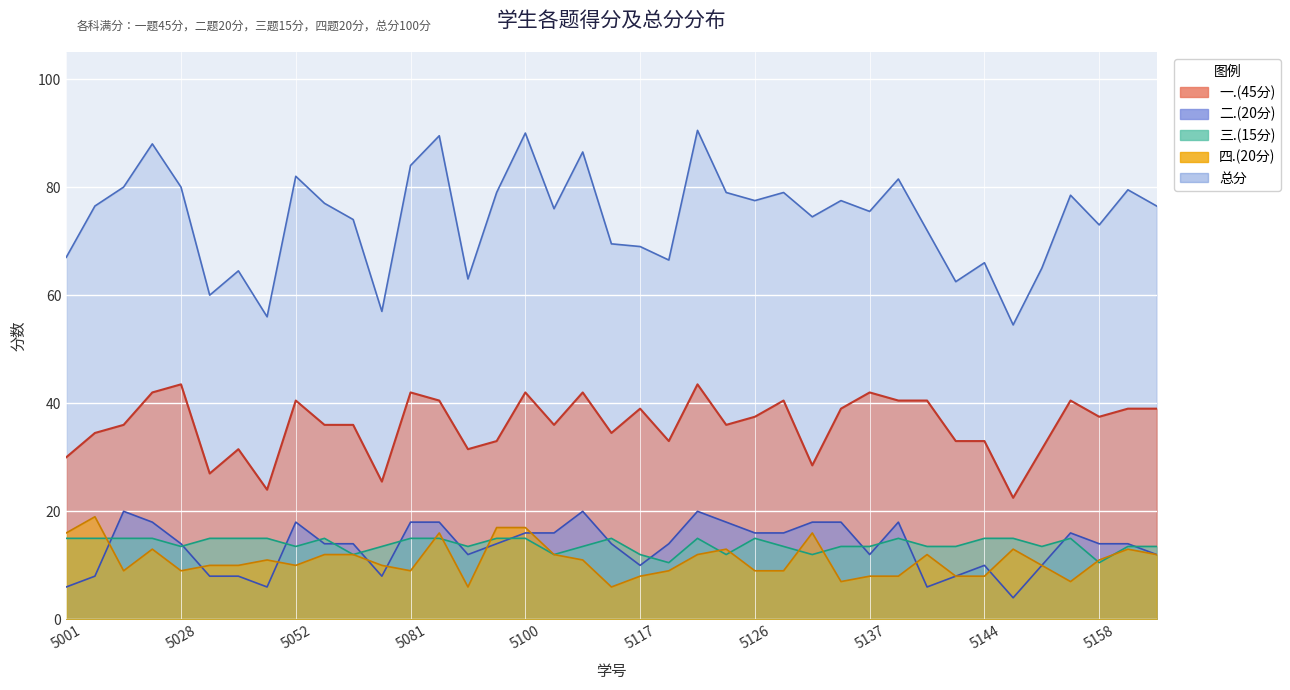

How many lines are shown in the chart?

5